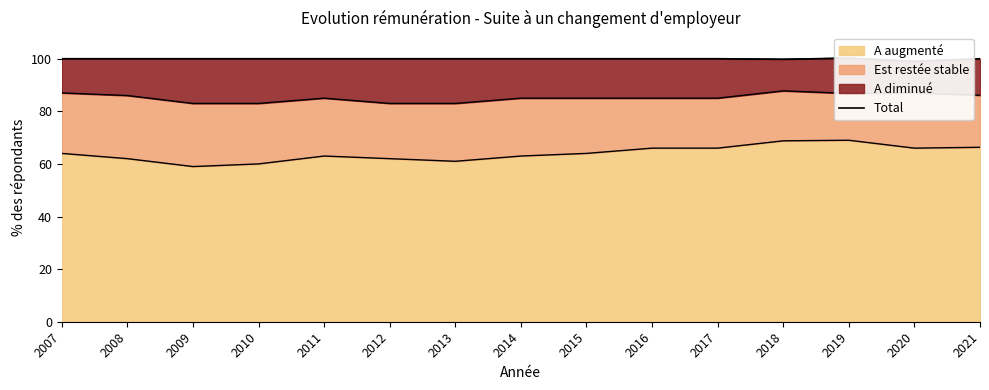

What is the lowest value of the A augmenté series?

59.0